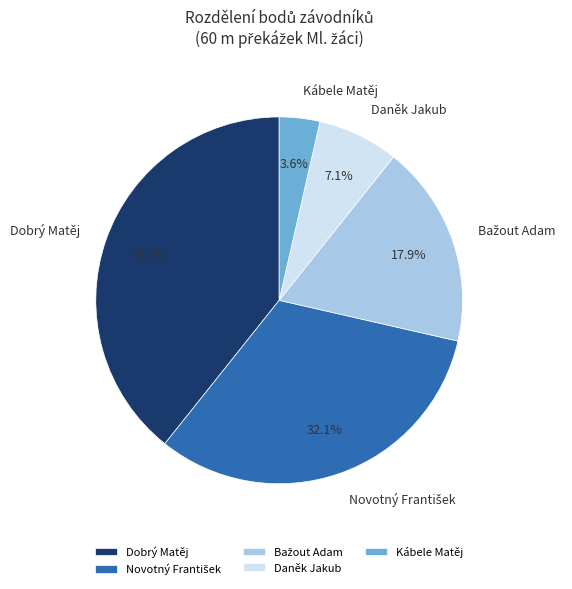

To the nearest percent, what is the difference between the largest and smallest slice percentages?

36%